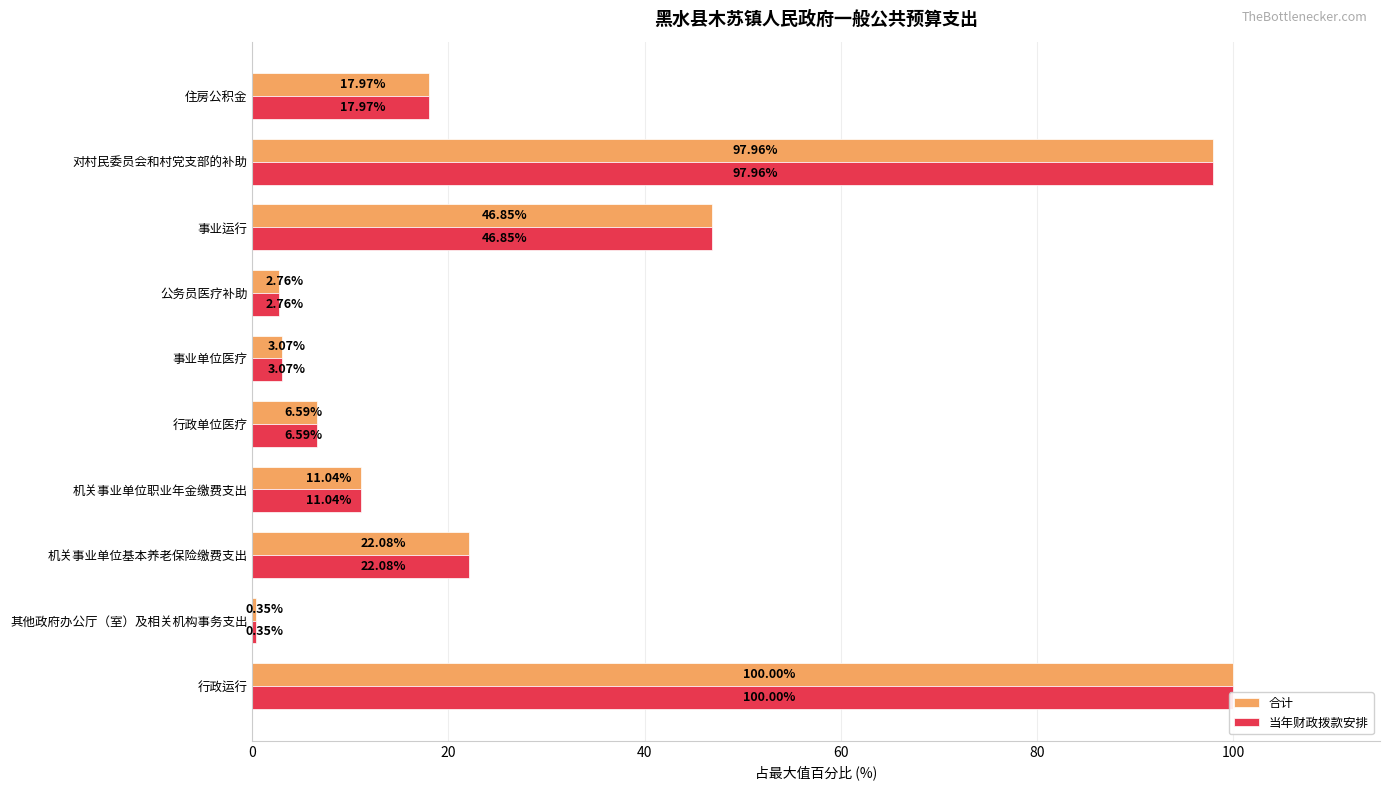

What are all the series names shown in the legend?

合计, 当年财政拨款安排